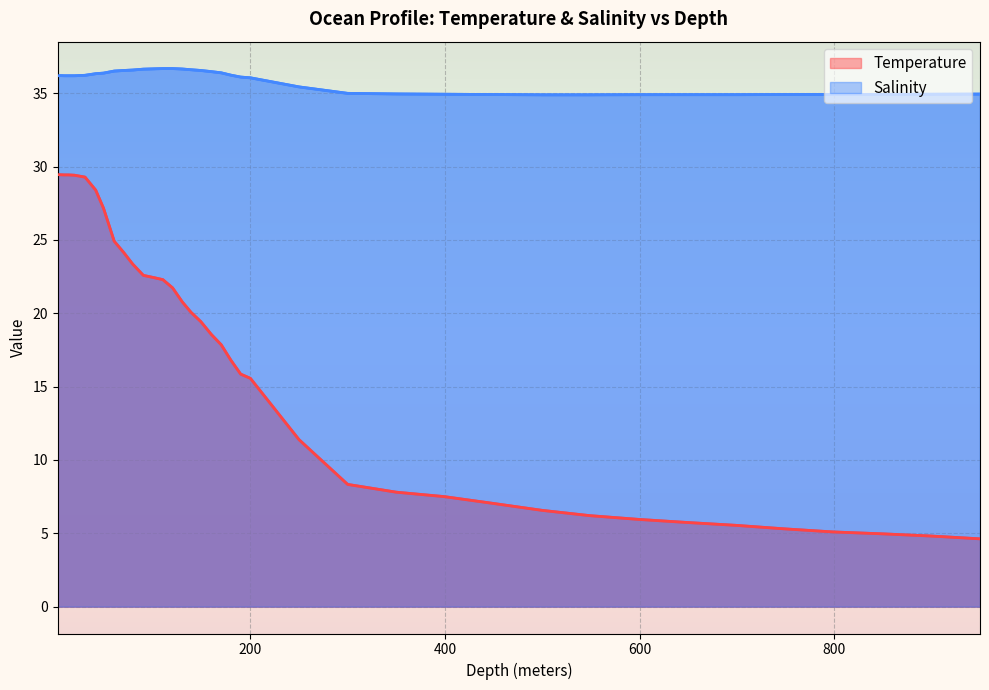

Reading right to left, list all the values displayed in this chart.

Temperature: 4.6	4.8	5.0	5.1	5.3	5.5	5.7	5.9	6.2	6.6	7.0	7.5	7.8	8.3	11.4	15.6	15.8	16.8	17.9	18.5	19.4	20.1	20.8	21.7	22.3	22.4	22.6	23.4	24.1	24.9	27.2	28.4	29.3	29.4	29.4	29.4	29.4	29.4
Salinity: 34.9	34.9	34.9	34.9	34.9	34.9	34.9	34.9	34.9	34.9	34.9	34.9	35.0	35.0	35.4	36.0	36.1	36.2	36.4	36.5	36.5	36.6	36.6	36.7	36.7	36.7	36.6	36.6	36.5	36.5	36.4	36.3	36.2	36.2	36.2	36.2	36.2	36.2